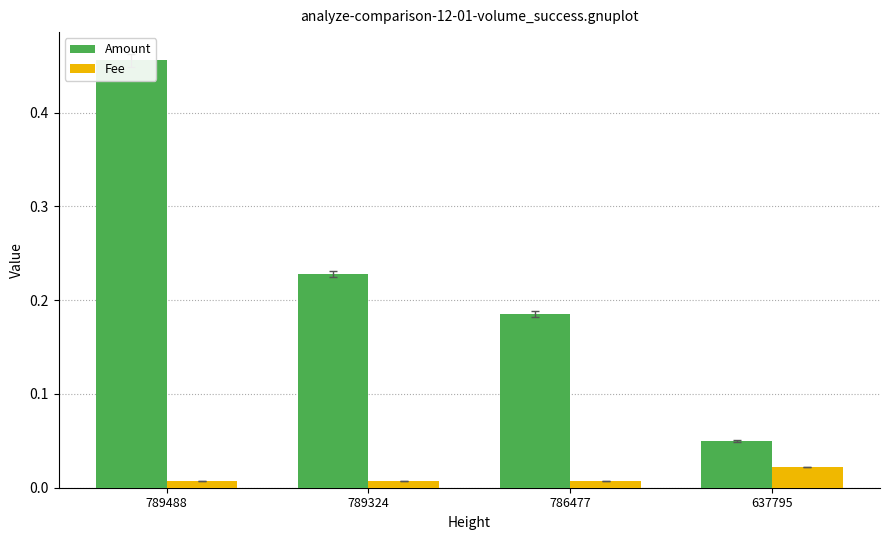

Is the value of Fee at 637795 greater than the value of Amount at 789488?

No